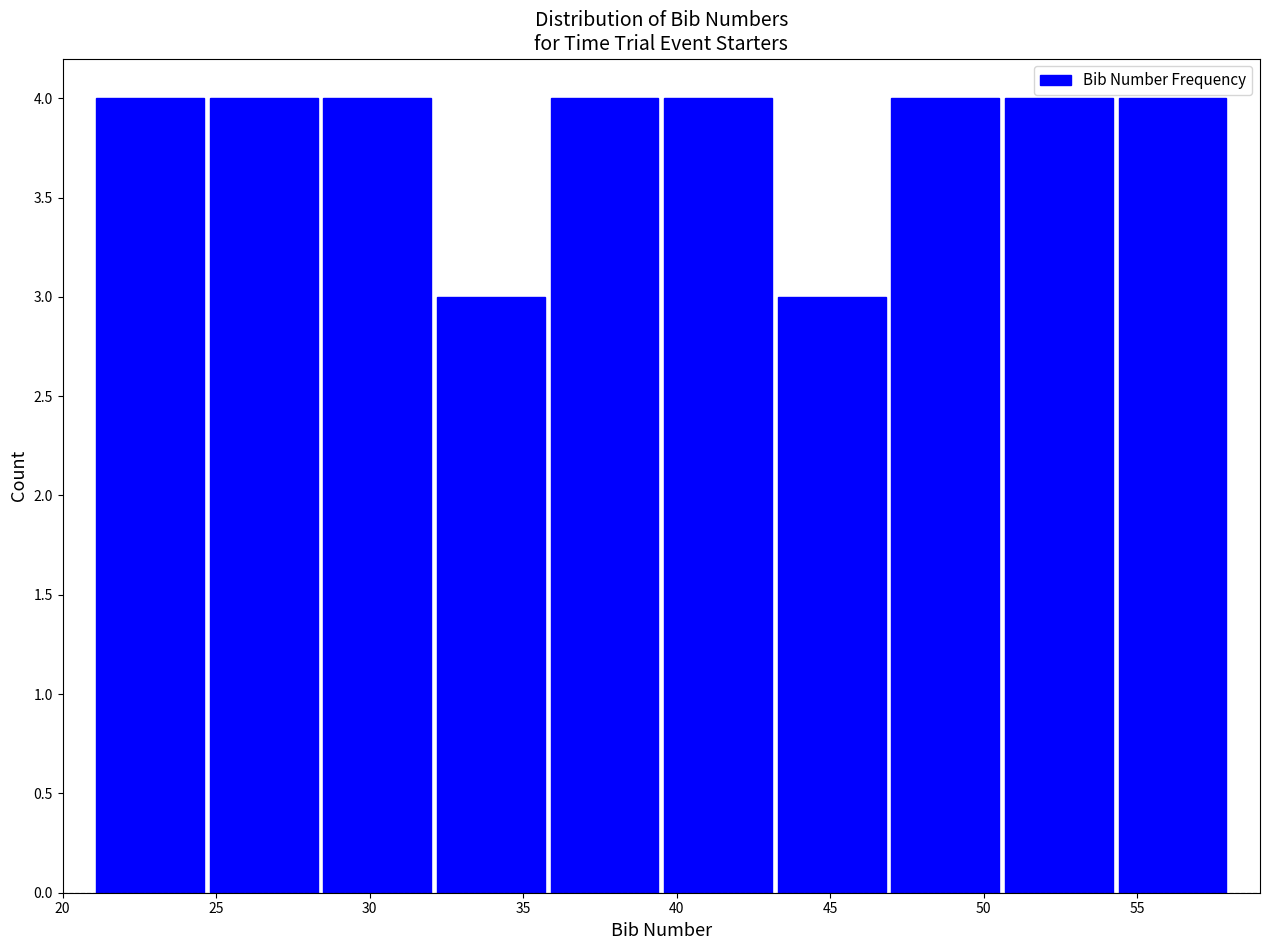

Reading left to right, list every bar in this chart as the range it spans on the x-axis followed by its height. Neither the bar edges nor the heights are printed on the chart, so give them approximately, as read against the axes.

21.0 to 24.7: 4
24.7 to 28.4: 4
28.4 to 32.1: 4
32.1 to 35.8: 3
35.8 to 39.5: 4
39.5 to 43.2: 4
43.2 to 46.9: 3
46.9 to 50.6: 4
50.6 to 54.3: 4
54.3 to 58.0: 4